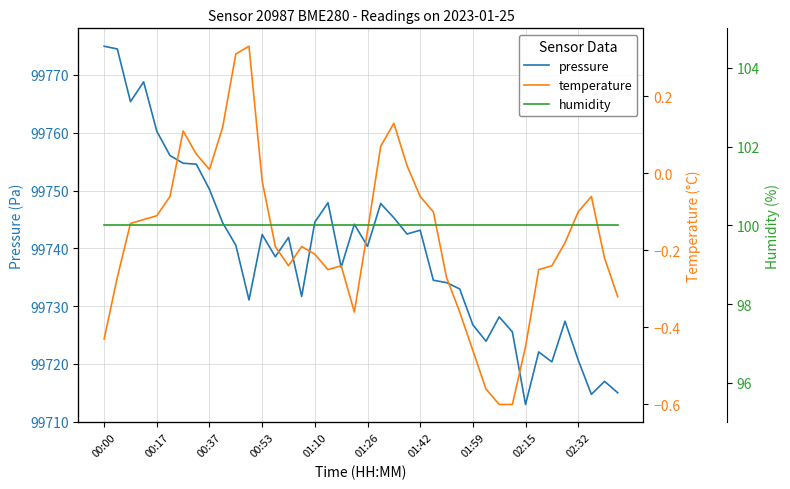

Is the value of temperature at 33 greater than the value of humidity at 24?

No